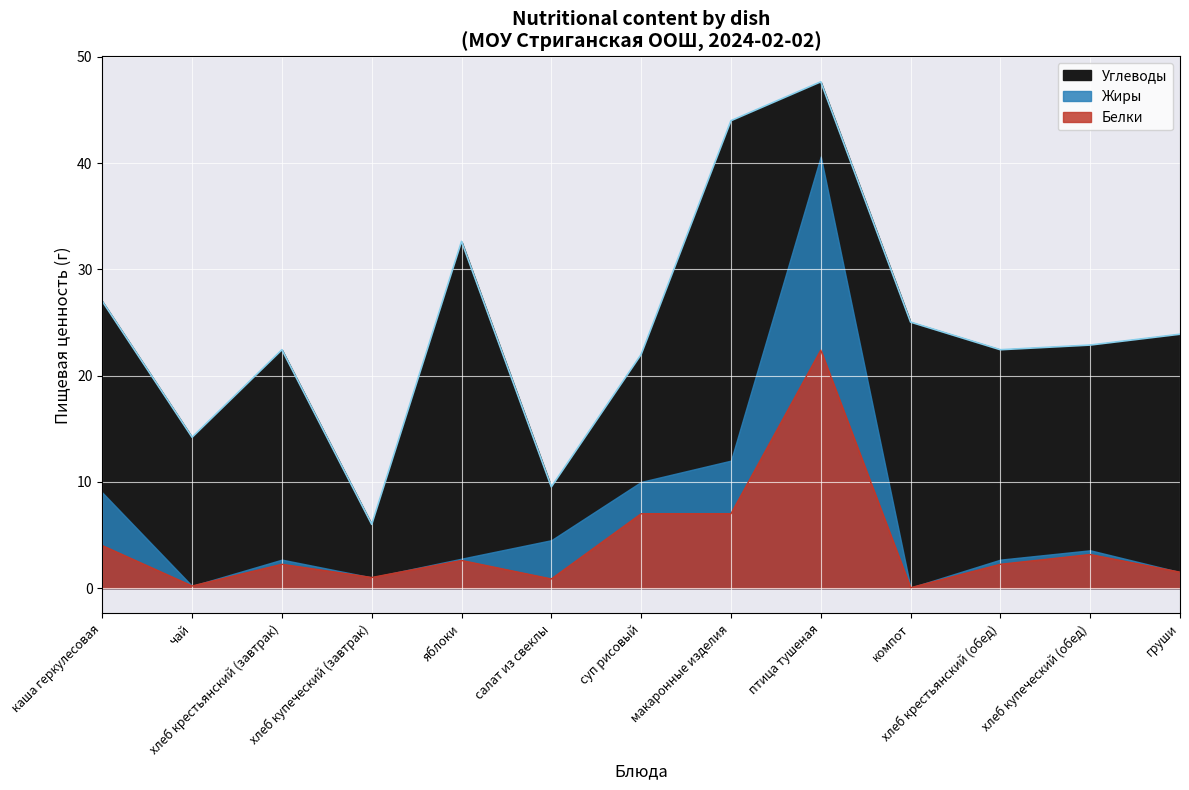

What is the difference between the Жиры values at груши and салат из свеклы?

3.6